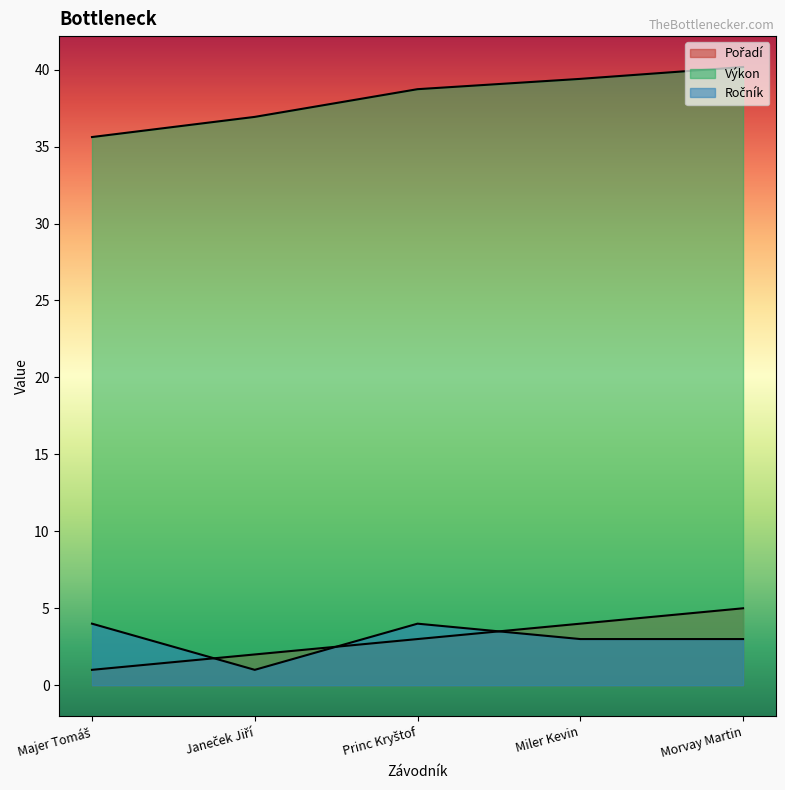

At Miler Kevin, list the series in order from smallest to largest.

Ročník, Pořadí, Výkon